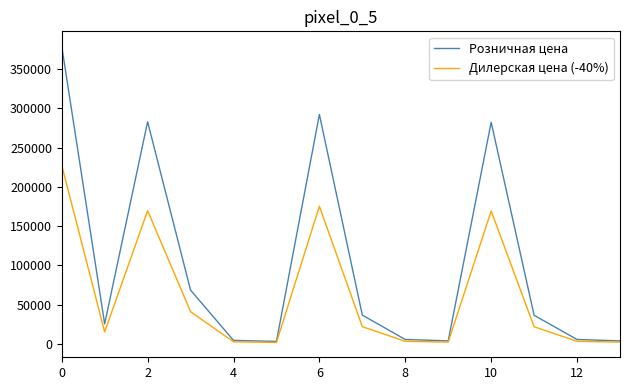

Which series has the largest total across all categories?

Розничная цена